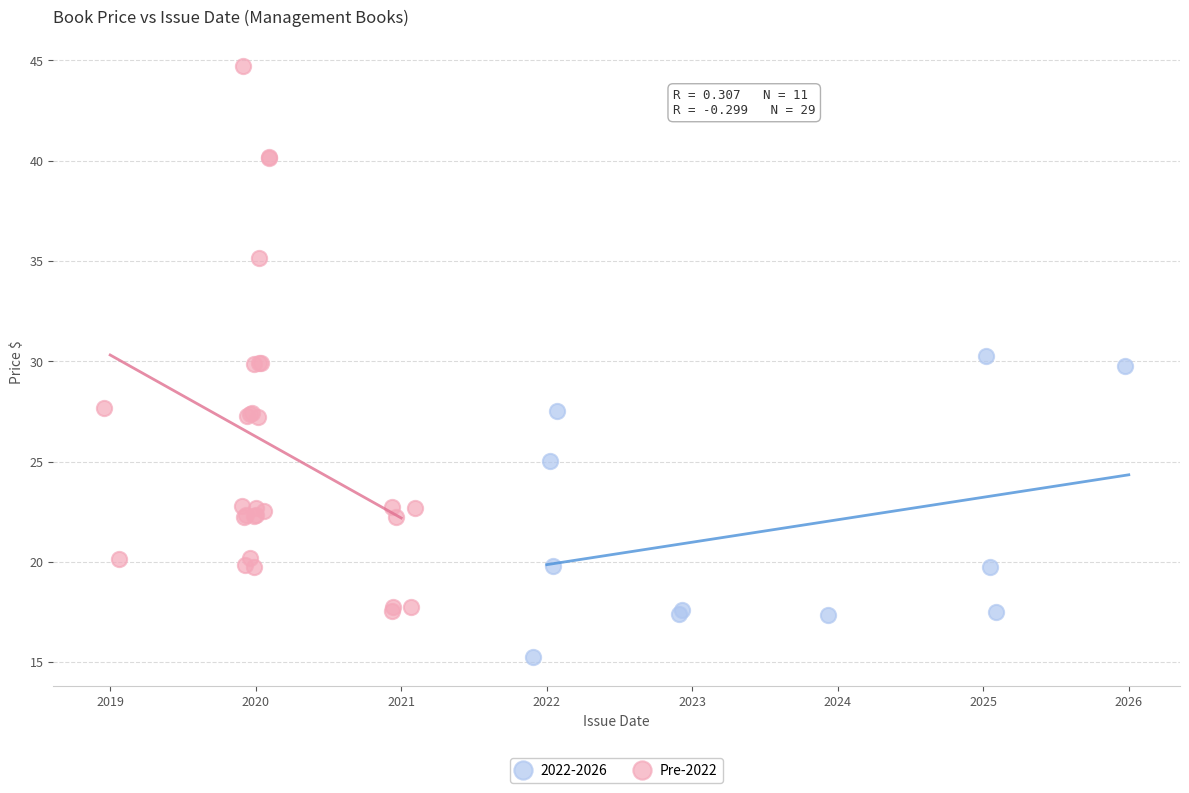

Which series contains the lowest Y value?

2022-2026